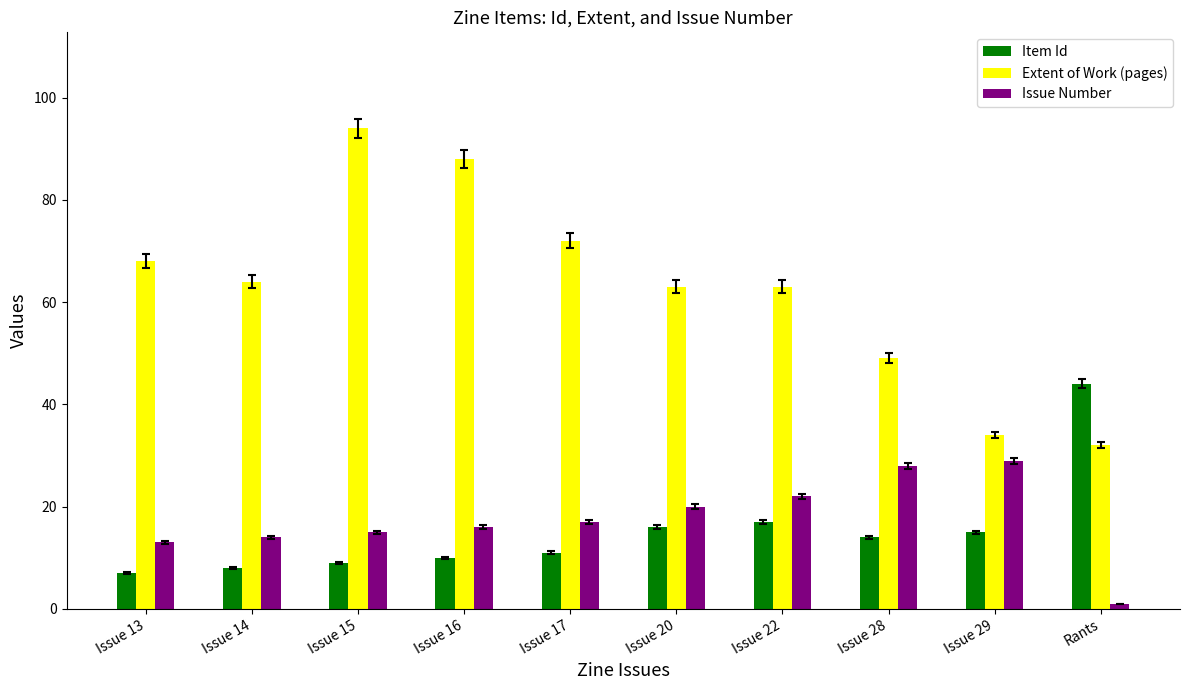

The Extent of Work (pages) series shows 49 at Issue 28. True or false?

True